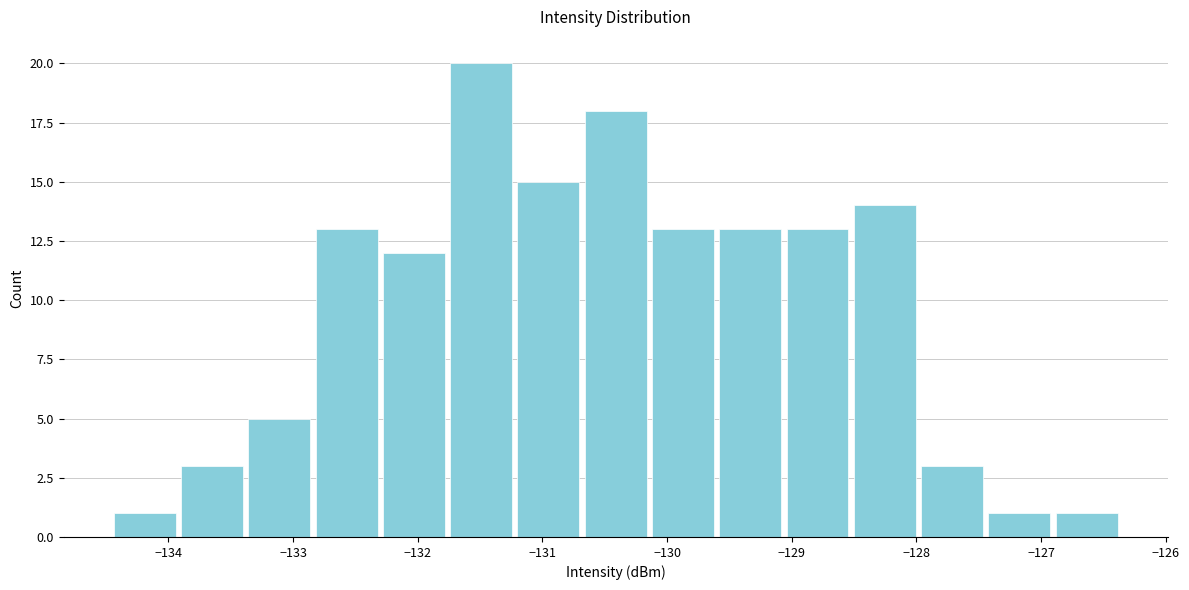

Reading left to right, list every bar in this chart as the range it spans on the x-axis followed by its height. Neither the bar edges nor the heights are printed on the chart, so give them approximately, as read against the axes.

-134.5 to -133.9: 1
-133.9 to -133.4: 3
-133.4 to -132.8: 5
-132.8 to -132.3: 13
-132.3 to -131.8: 12
-131.8 to -131.2: 20
-131.2 to -130.7: 15
-130.7 to -130.1: 18
-130.1 to -129.6: 13
-129.6 to -129.1: 13
-129.1 to -128.5: 13
-128.5 to -128.0: 14
-128.0 to -127.4: 3
-127.4 to -126.9: 1
-126.9 to -126.4: 1